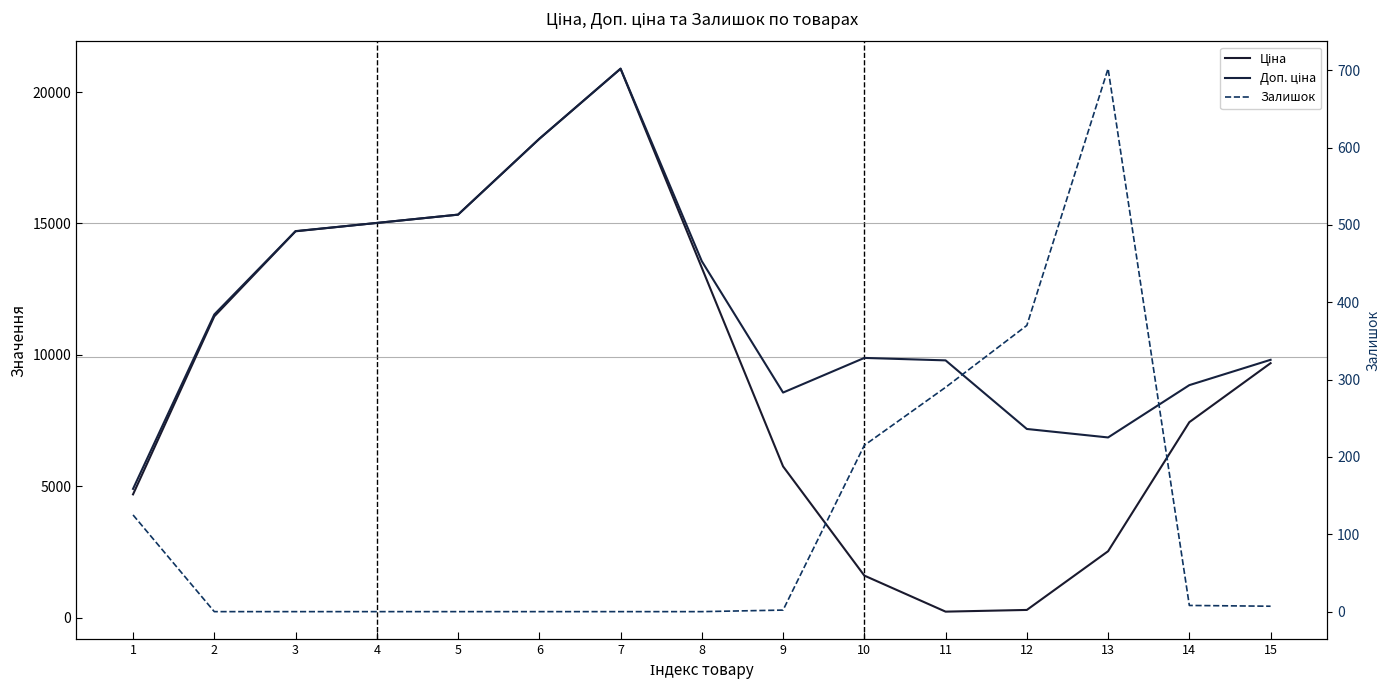

What is the difference between the Ціна values at 15 and 7?

11201.9